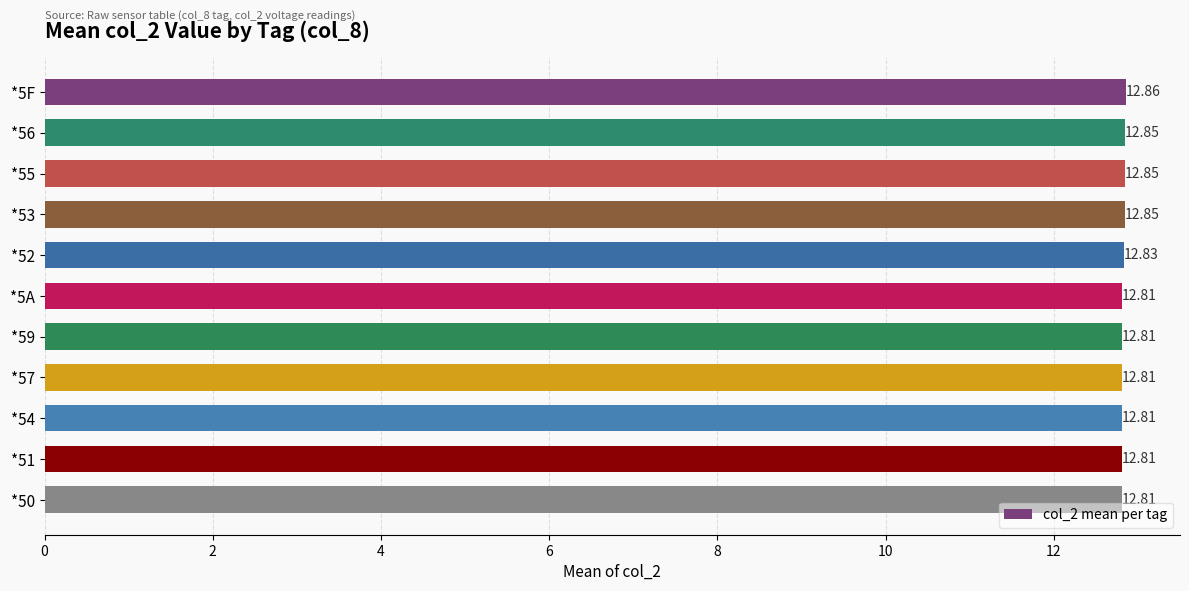

What is the average value?

12.8